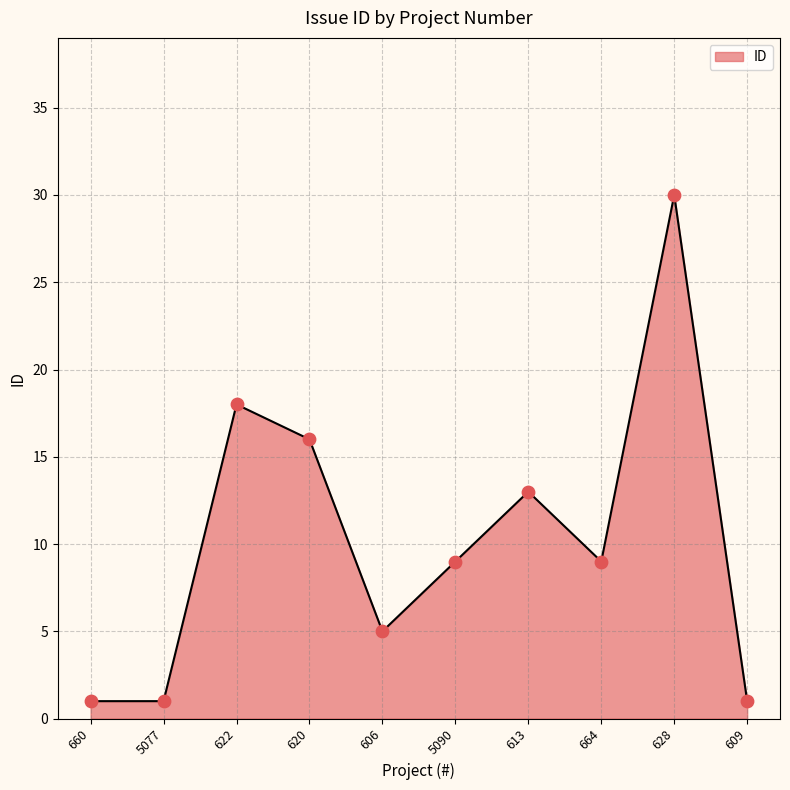

What is the change in value from 620 to 5090?

-7